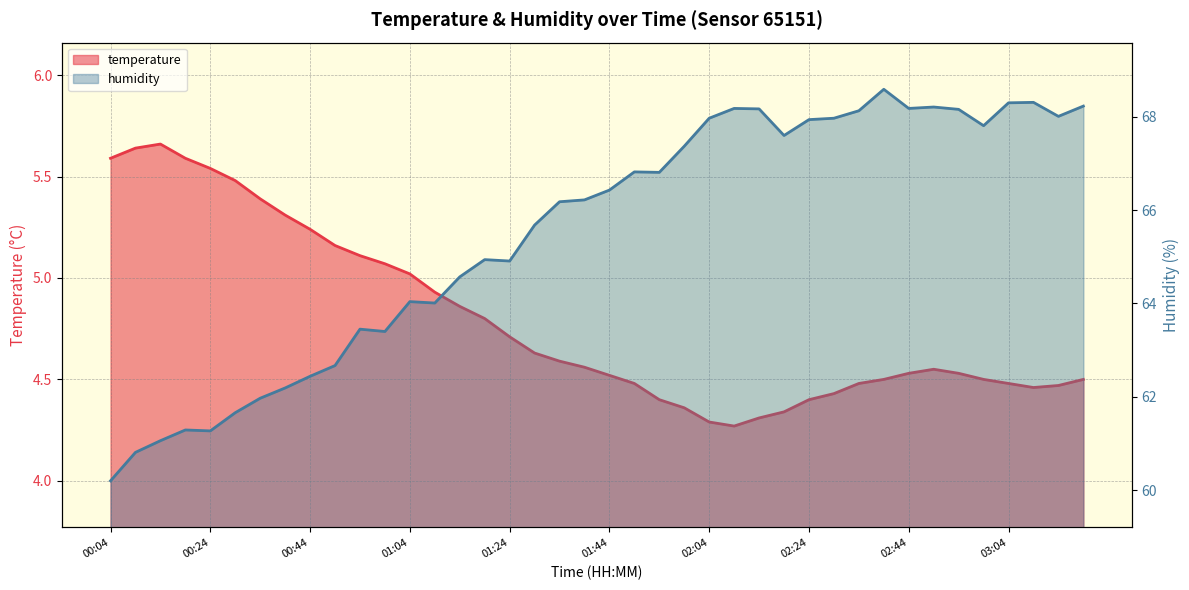

How many interior local peaks does the humidity series have?

9